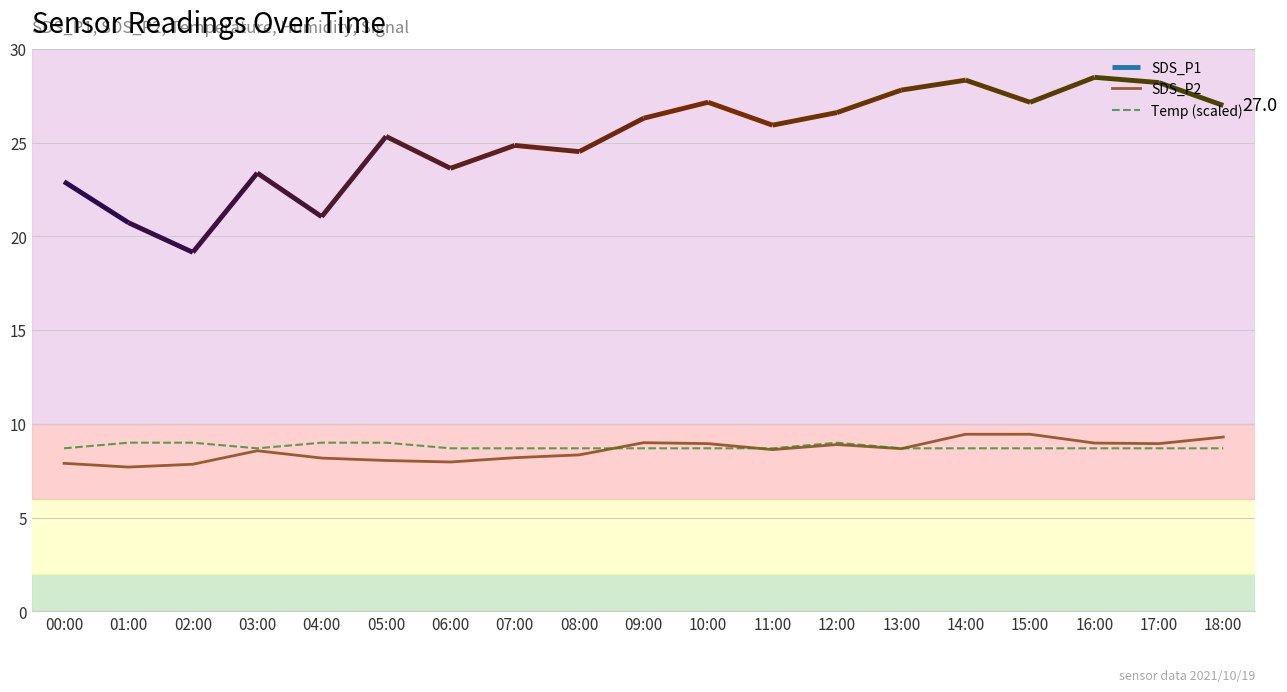

What is the average value of the SDS_P2 series?

8.6